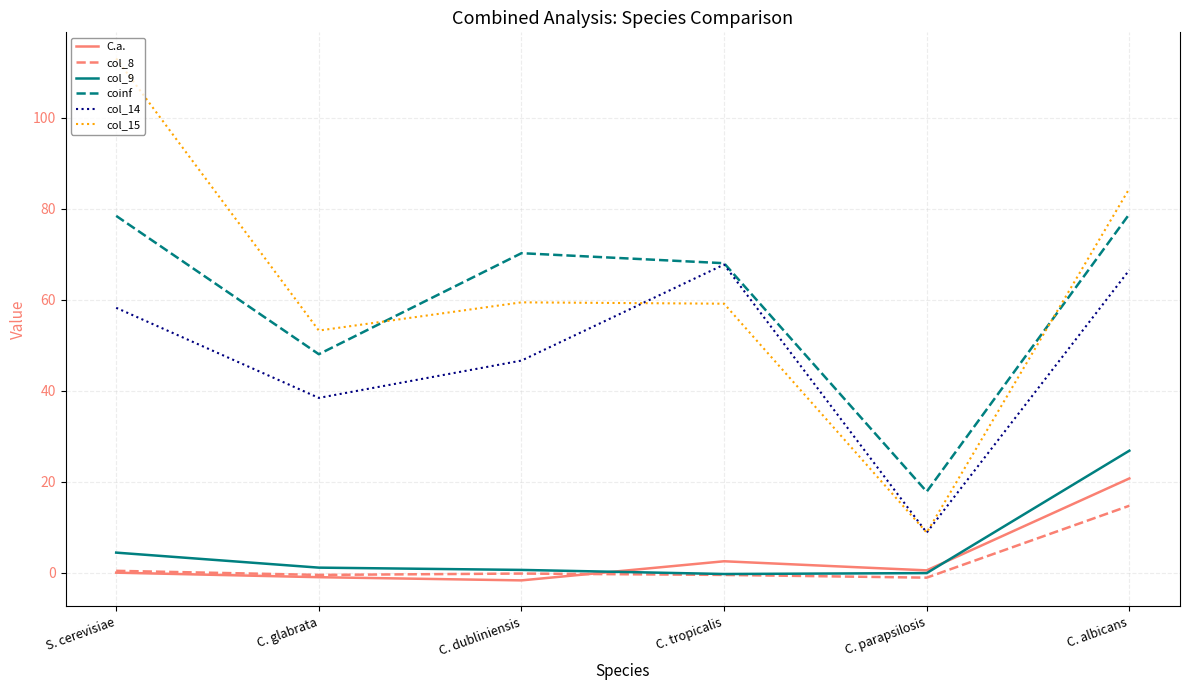

The value of coinf at C. dubliniensis is 70.2. True or false?

True